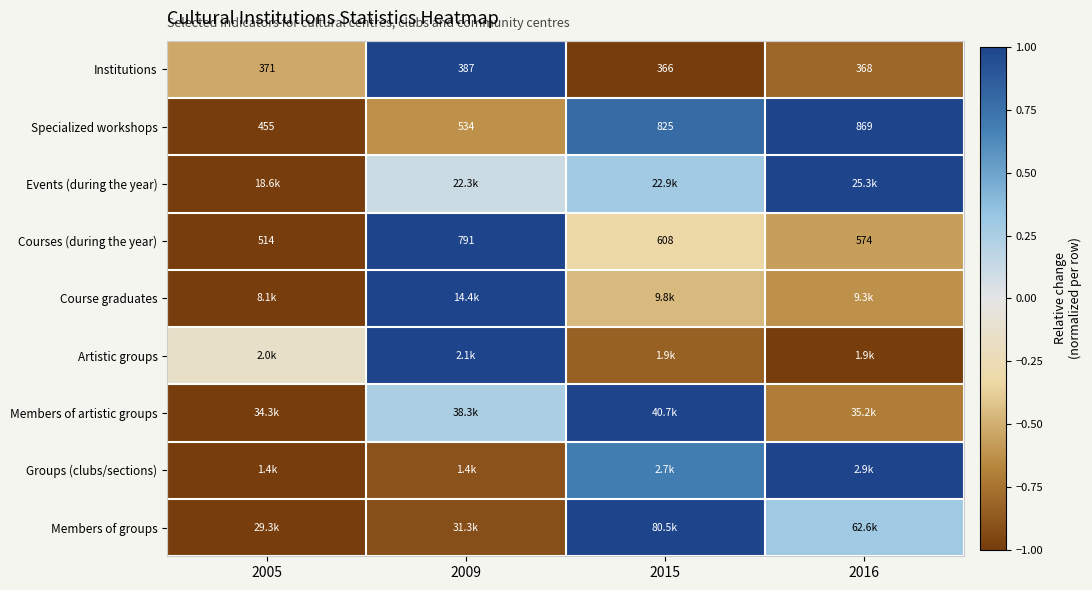

What value does the Specialized workshops series have at 2016?

1.0